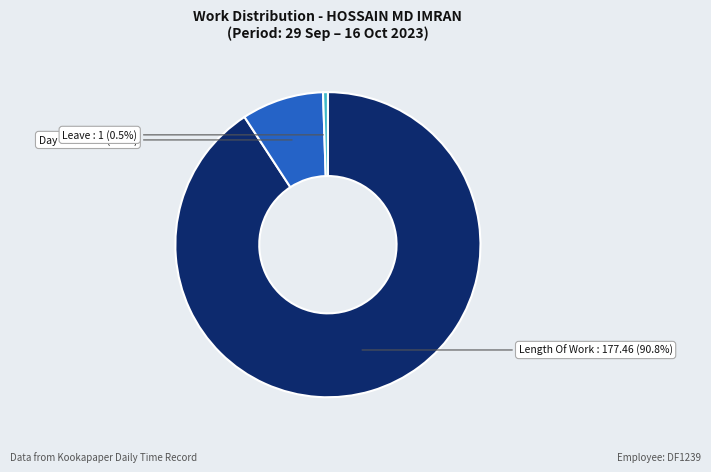

Does any single category account for the majority?

Yes